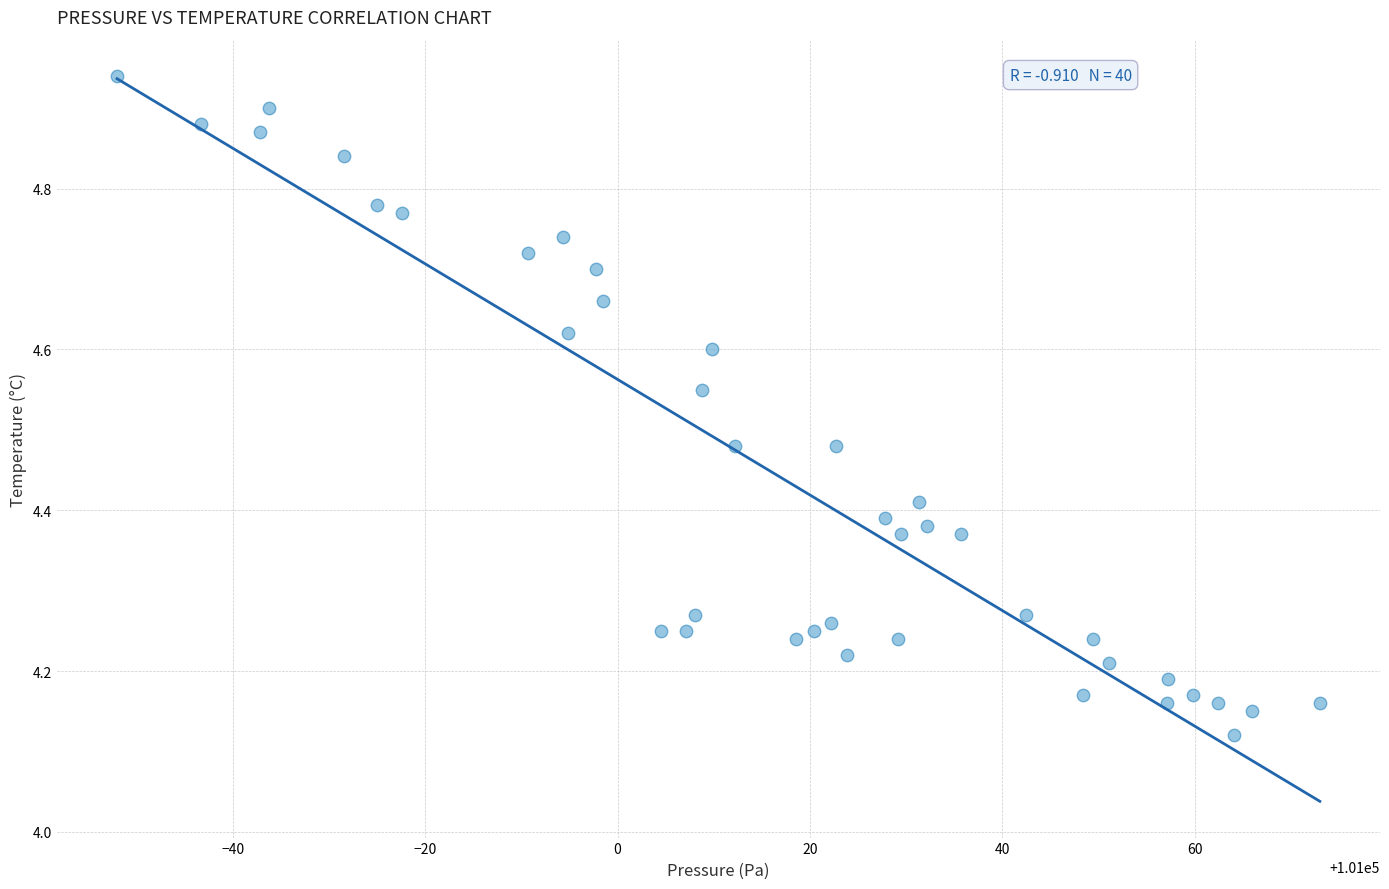

What is the range of X values (max minus min)?

125.0